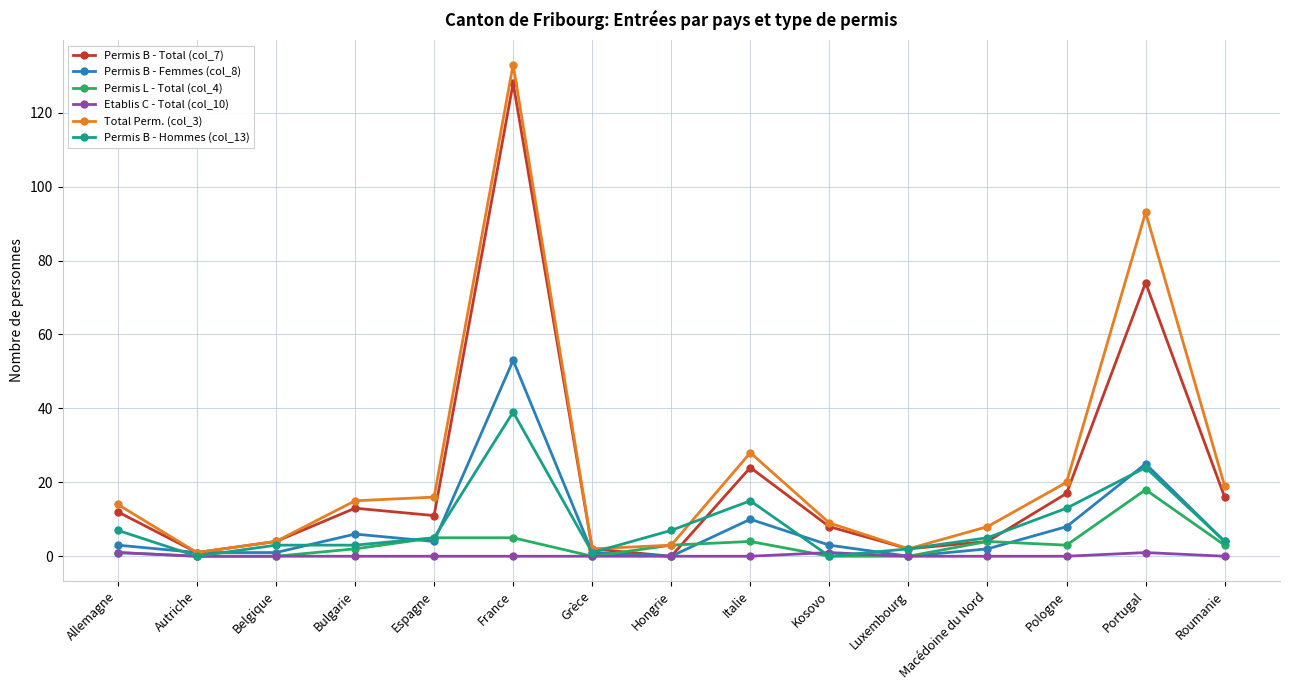

What are all the series names shown in the legend?

Permis B - Total (col_7), Permis B - Femmes (col_8), Permis L - Total (col_4), Etablis C - Total (col_10), Total Perm. (col_3), Permis B - Hommes (col_13)